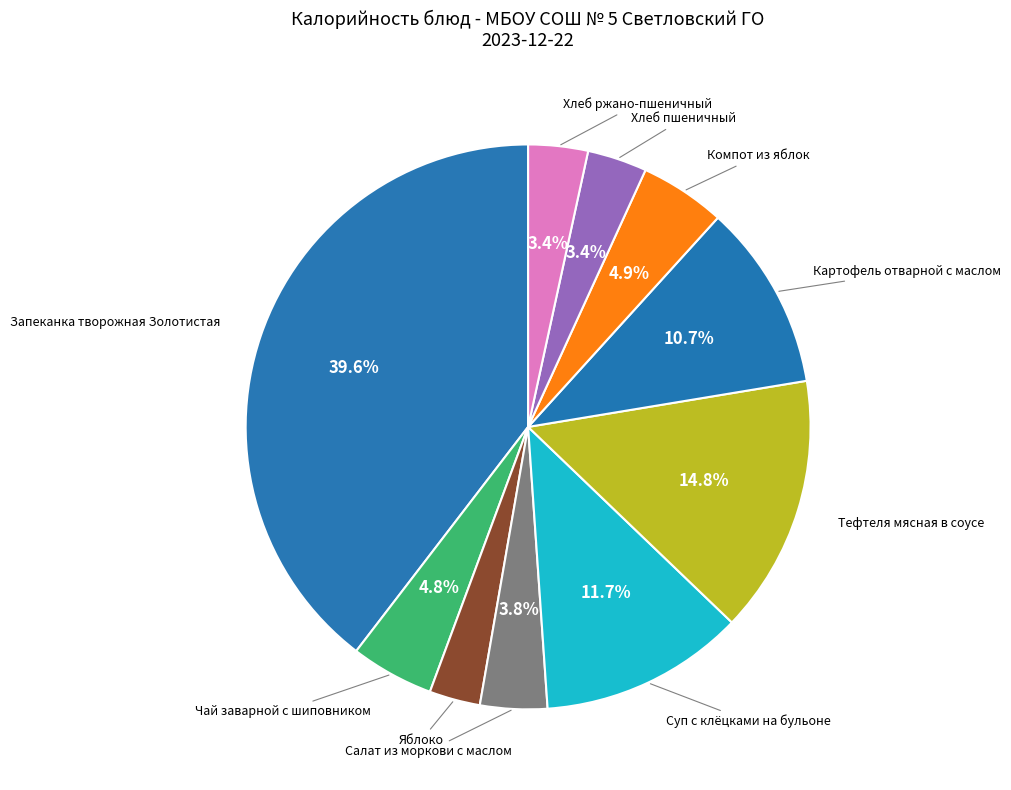

Count the number of slices in the pie.

10